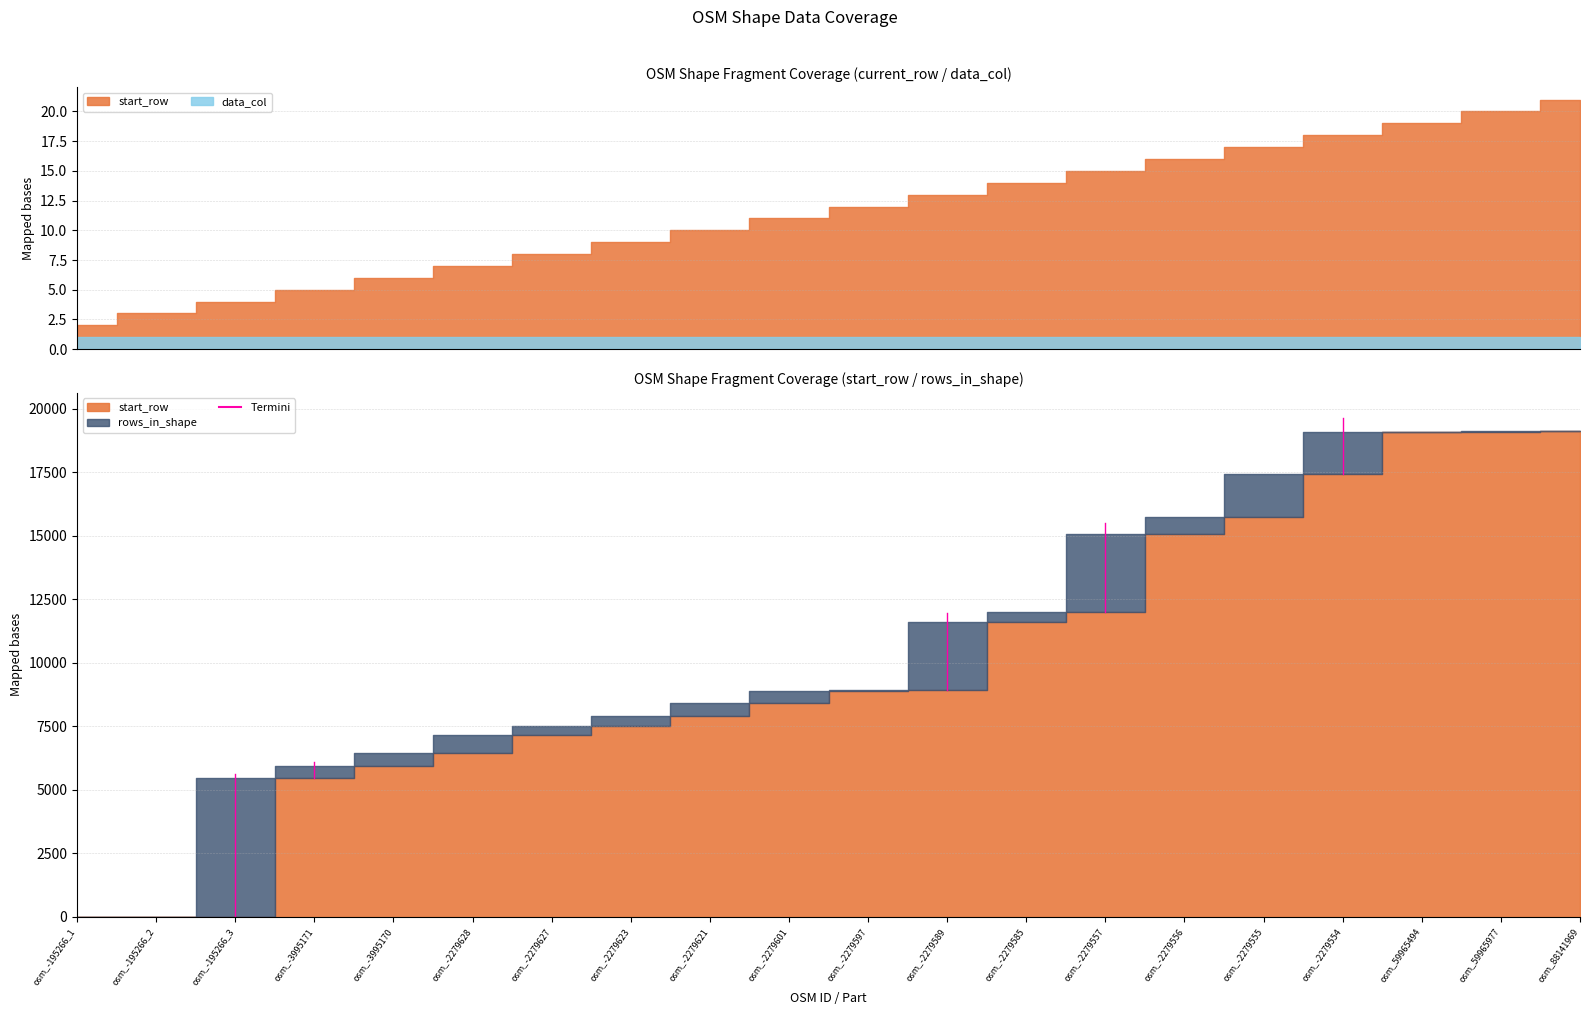

Count the number of categories in the chart.

20